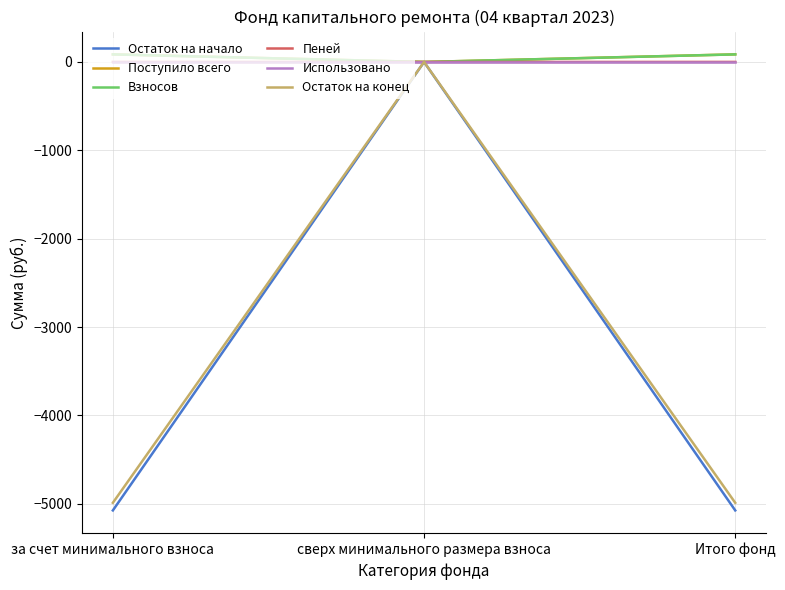

At which category is the sum across all series the highest?

сверх минимального размера взноса